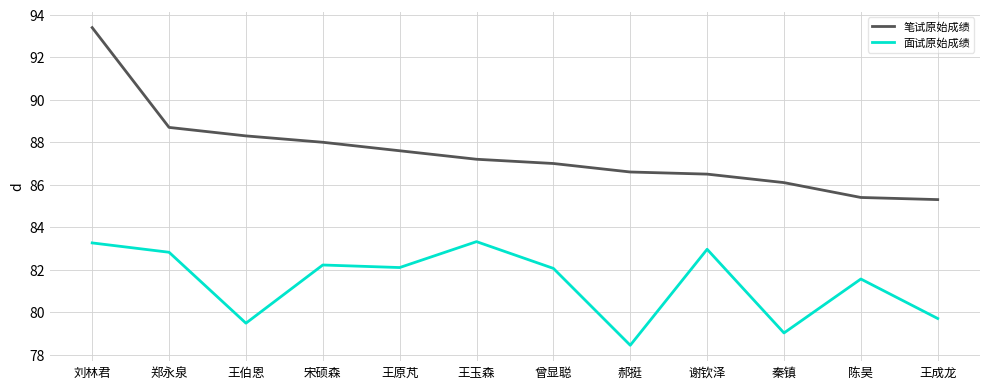

Which series has the largest range (max minus min)?

笔试原始成绩